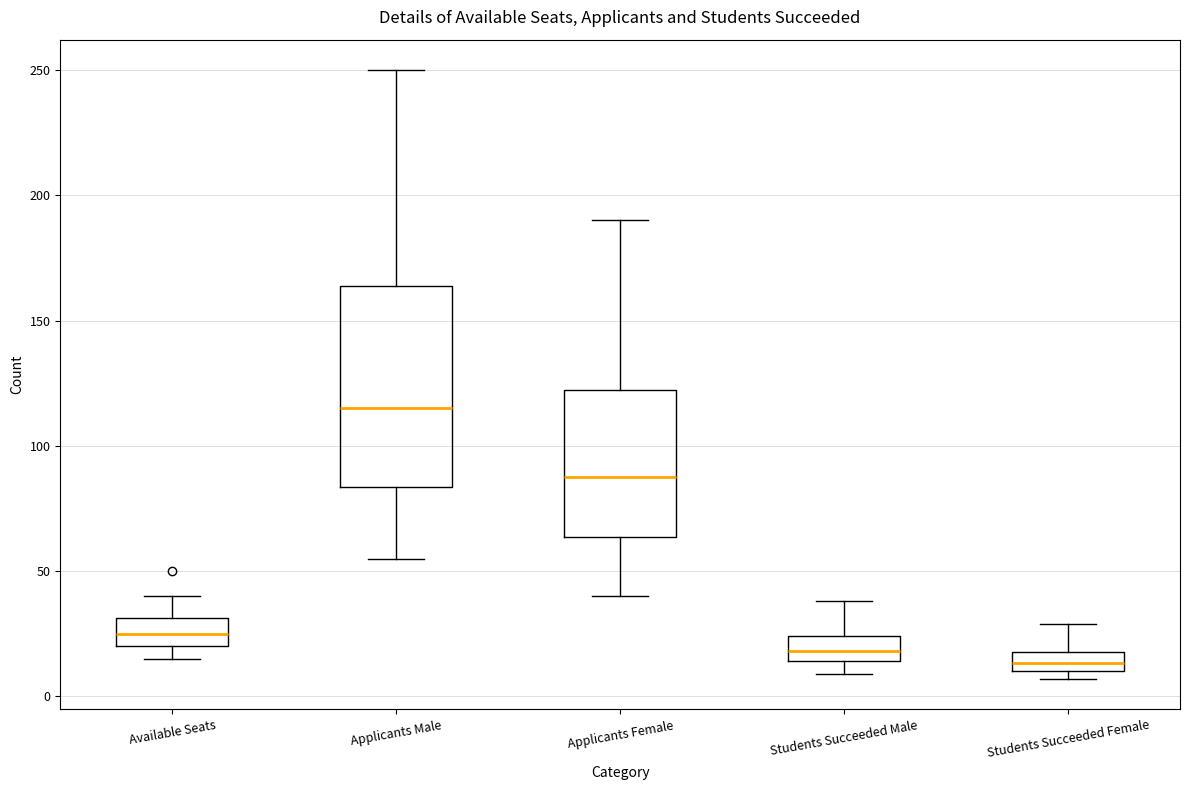

Where is the lower edge of the box for Applicants Female on the y-axis? The values are not printed on the chart, so give them approximately, as read against the axis.

65